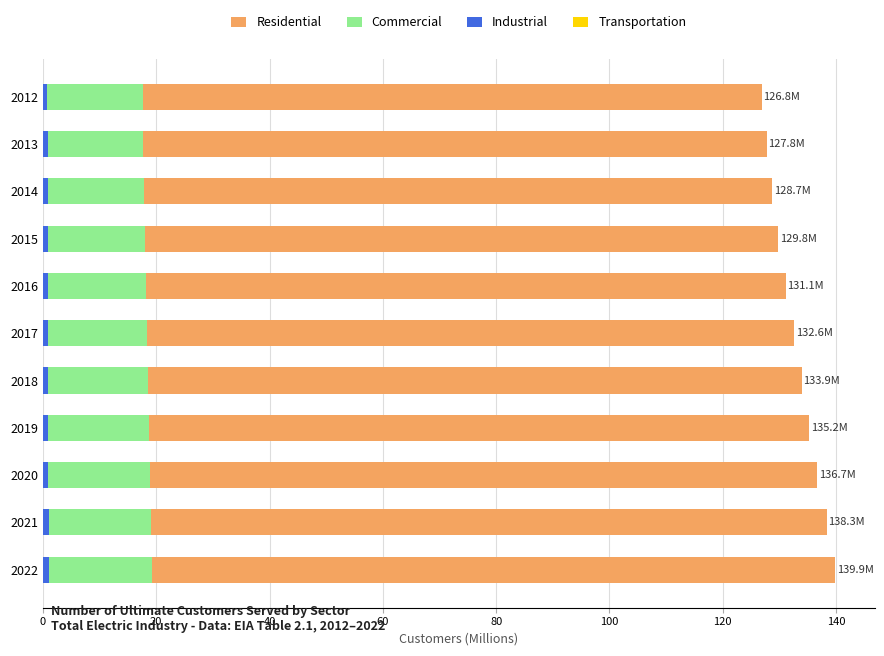

What are all the series names shown in the legend?

Residential, Commercial, Industrial, Transportation